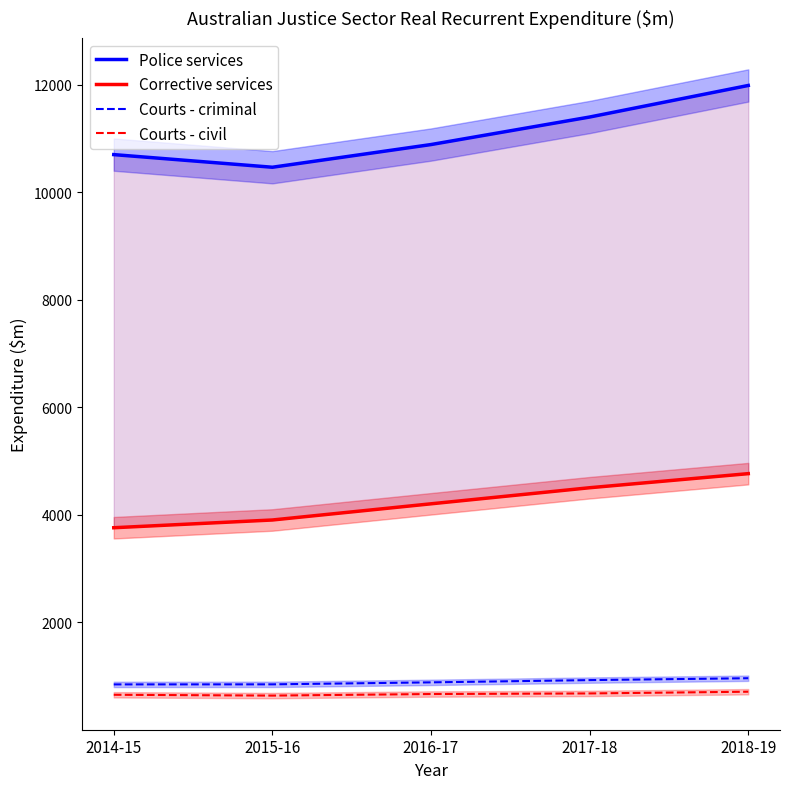

What value does the Courts - criminal series have at 2016-17?

886